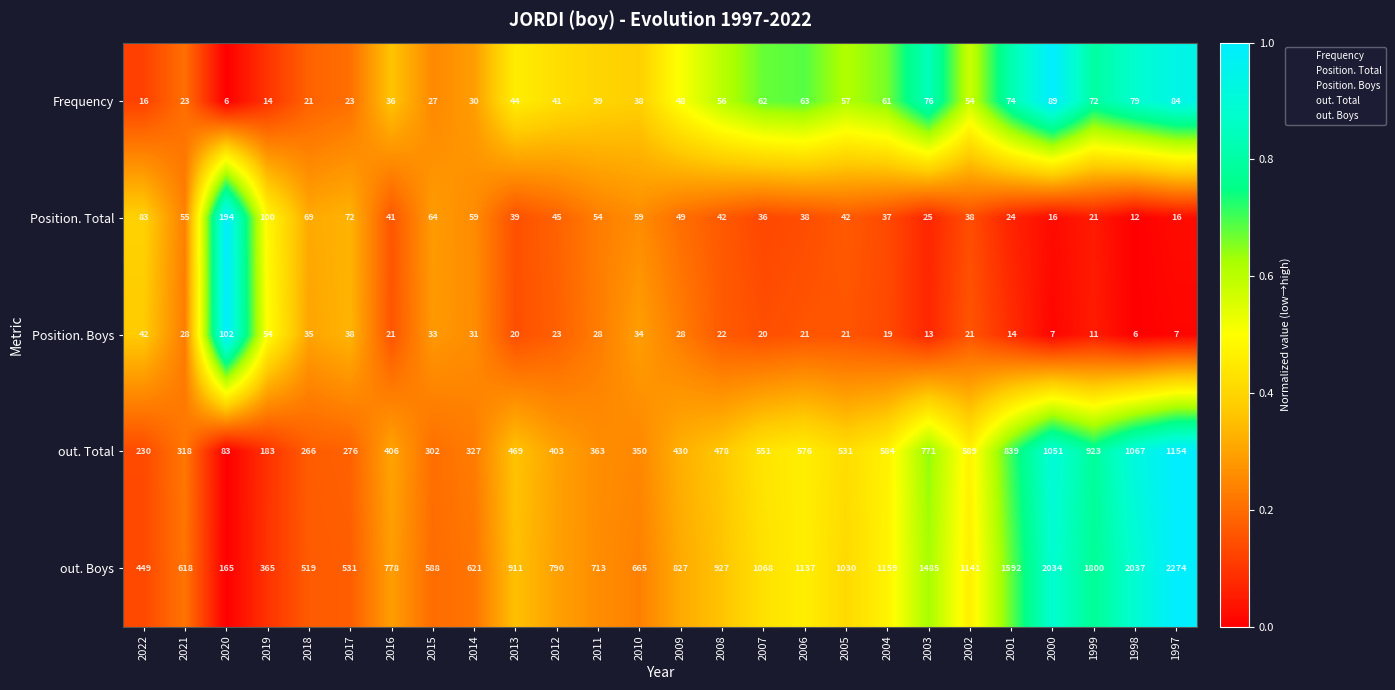

What is the average value of the Position. Boys series?

27